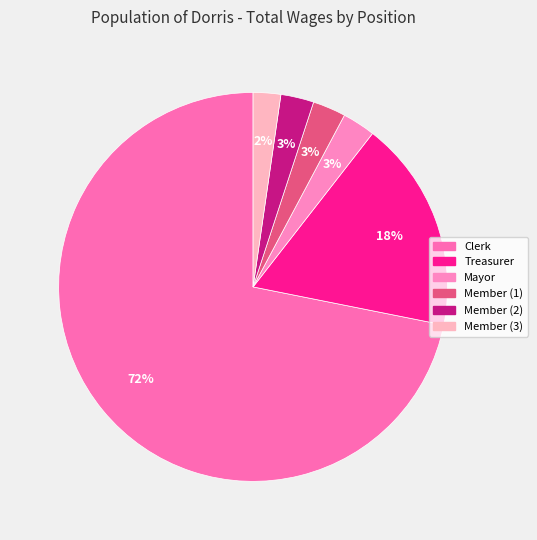

Is there any slice that represents more than half of the pie?

Yes